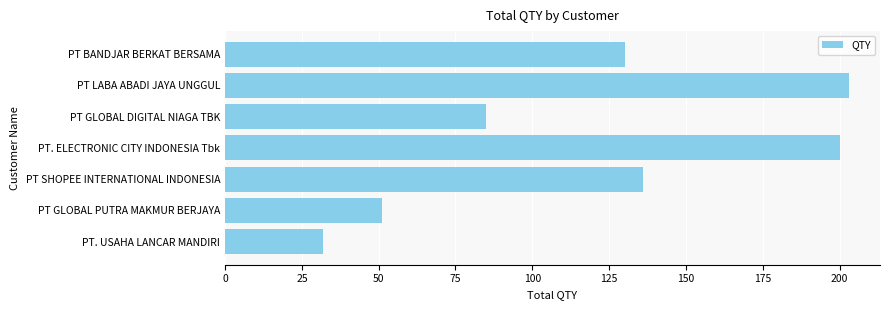

The value at PT SHOPEE INTERNATIONAL INDONESIA is 136. True or false?

True